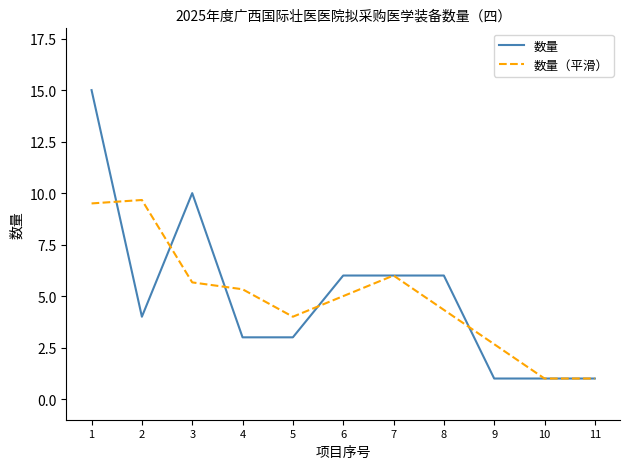

At which label does 数量 first exceed 4?

1